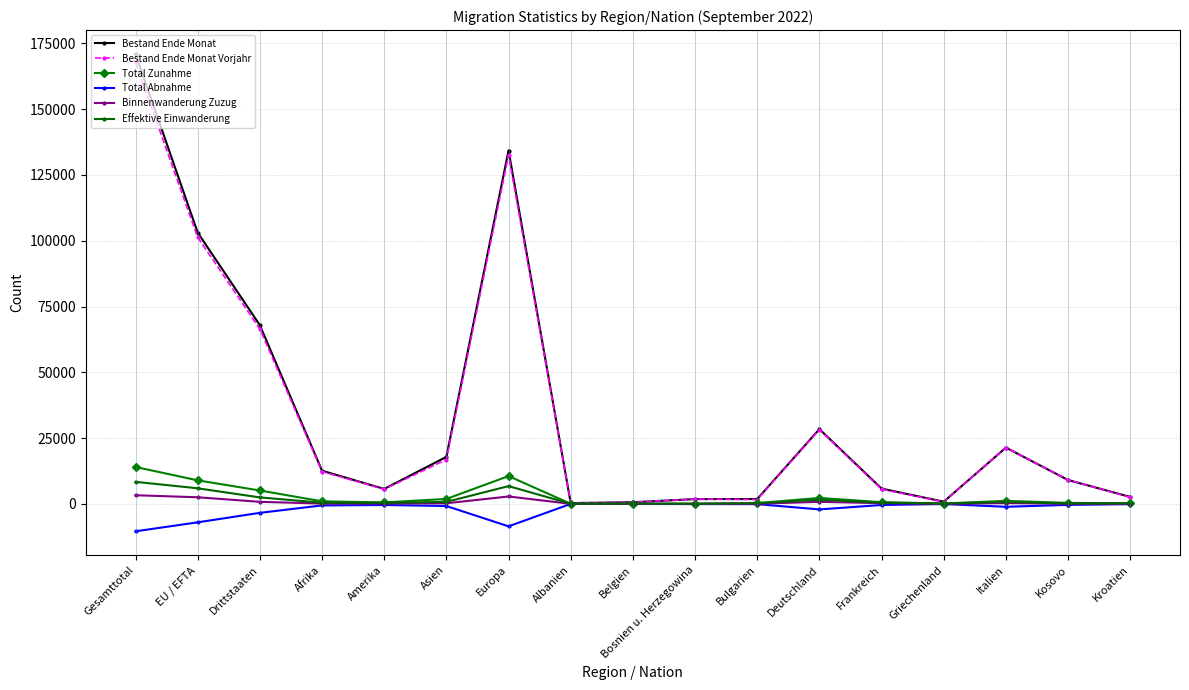

The Bestand Ende Monat Vorjahr series shows 21395 at Italien. True or false?

True